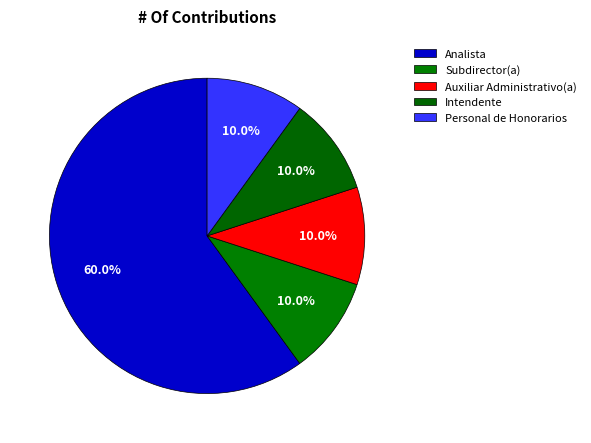

What is the majority slice?

Analista